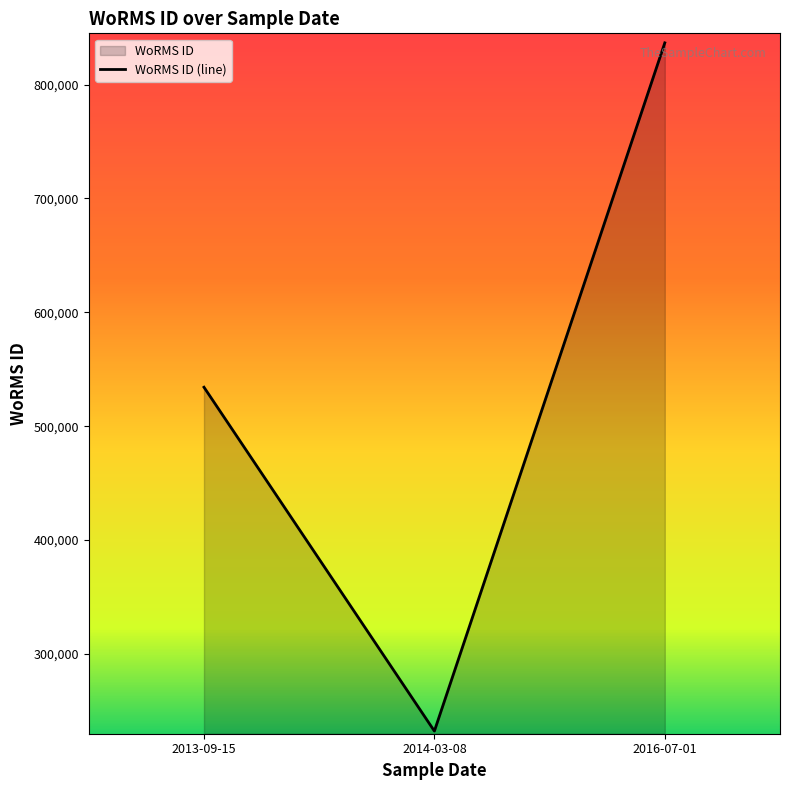

Rank the categories by value from lowest to highest.

2014-03-08, 2013-09-15, 2016-07-01